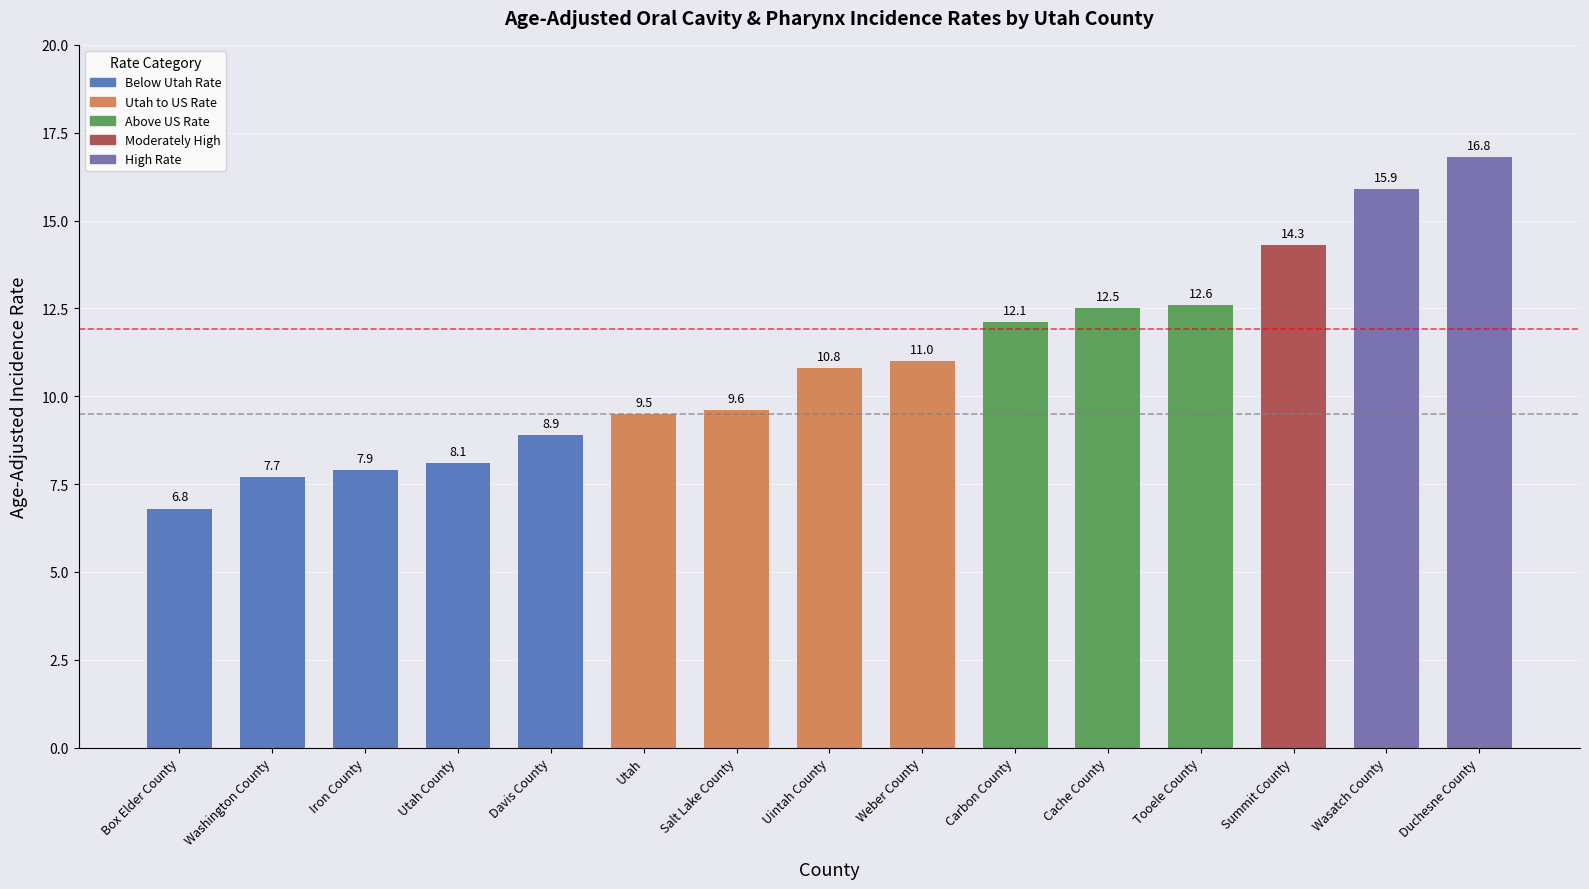

Does the chart contain any negative values?

No